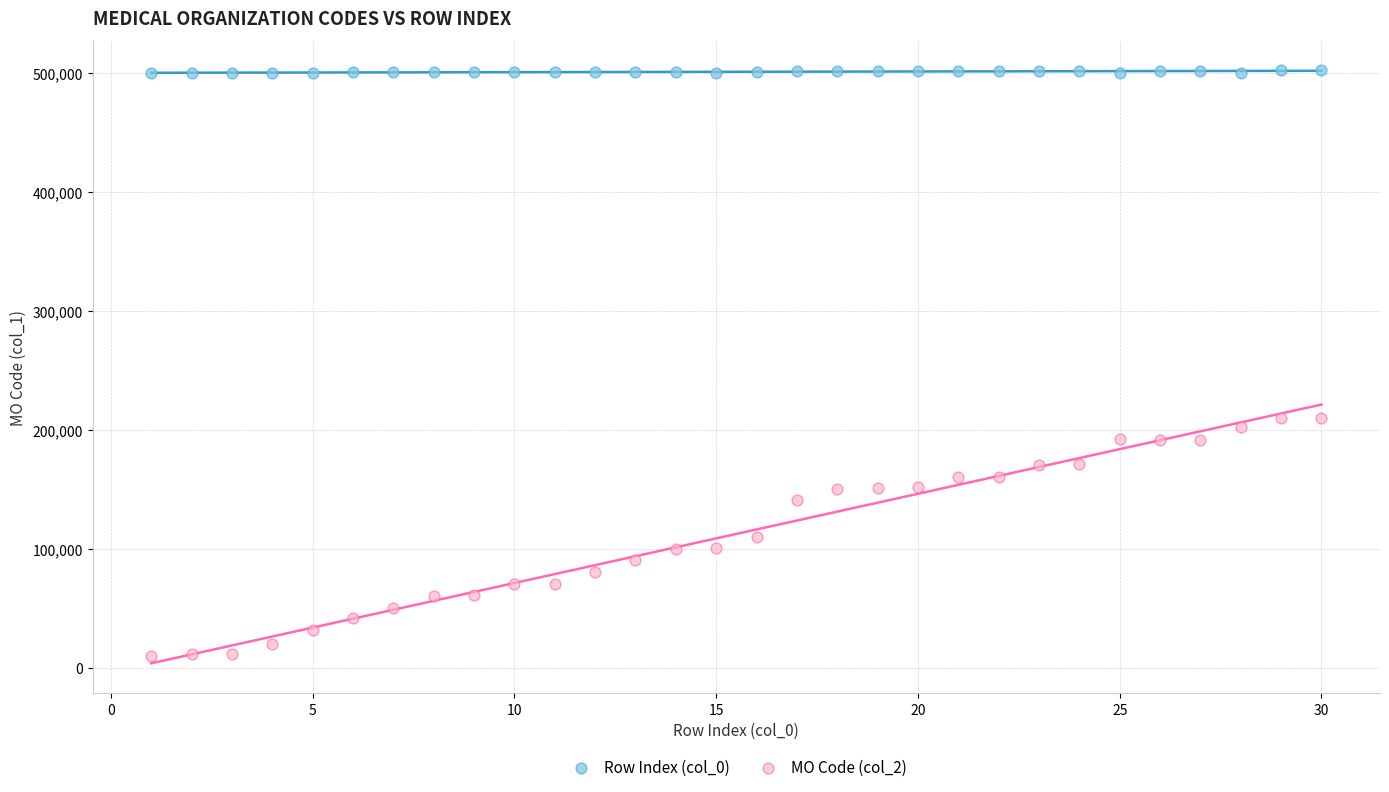

Which series contains the lowest Y value?

MO Code (col_2)